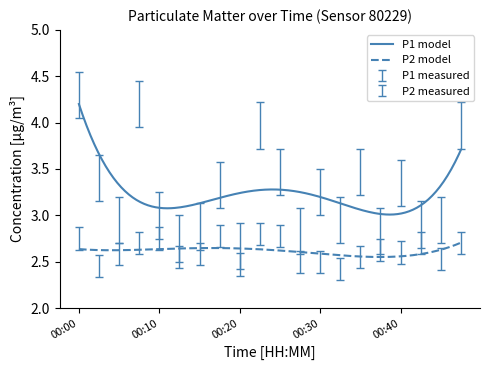

True or false: P1 model and P2 model cross at least once.

False